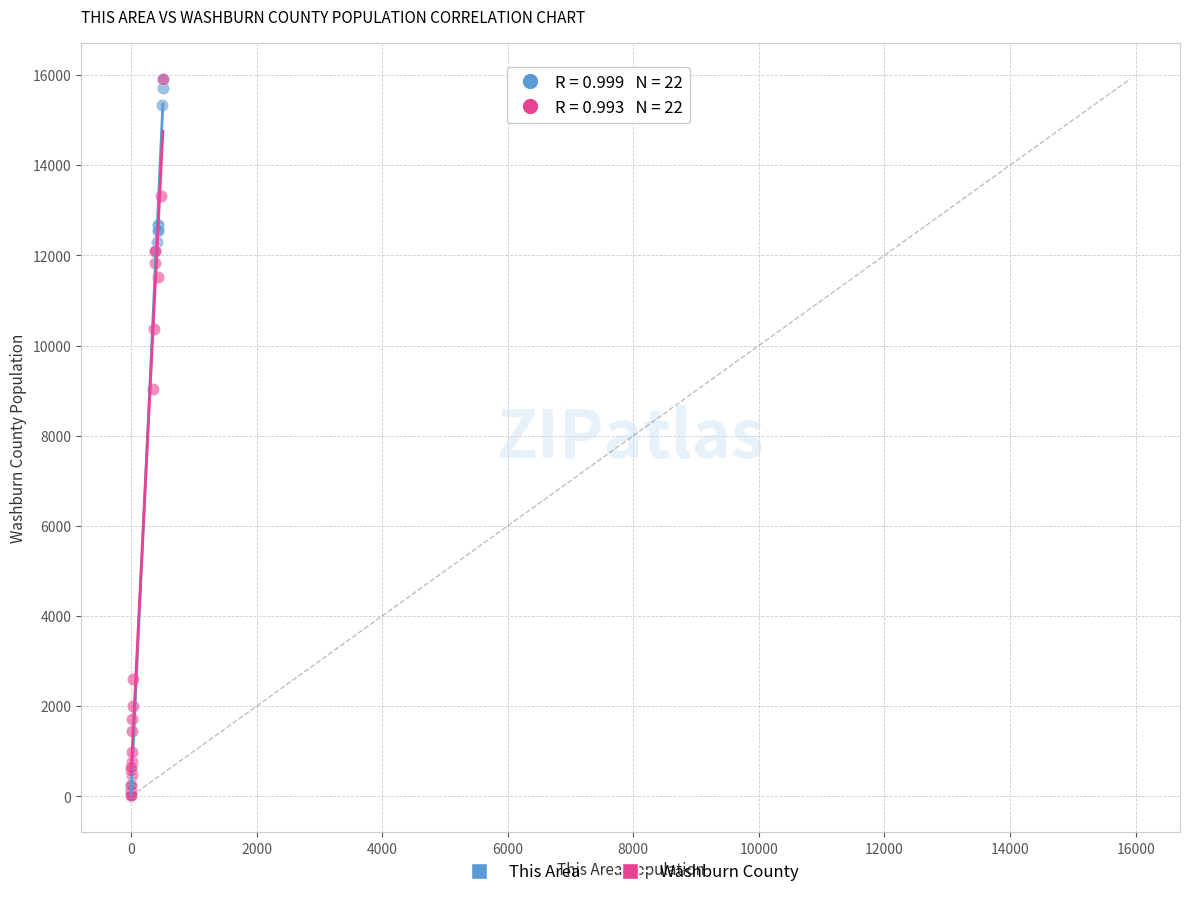

Which series has the widest spread of Y values?

This Area